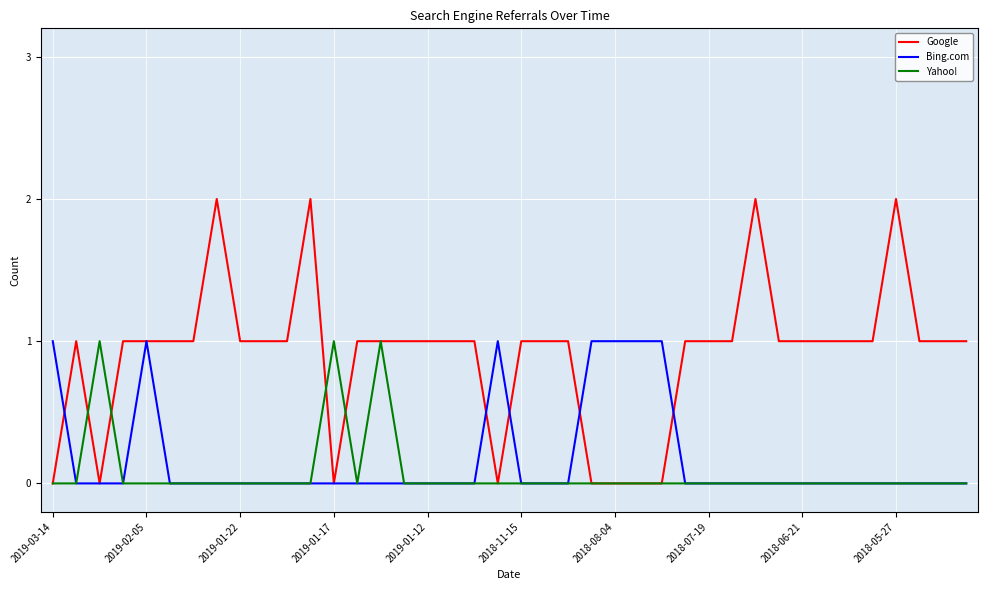

Which series has the largest range (max minus min)?

Google